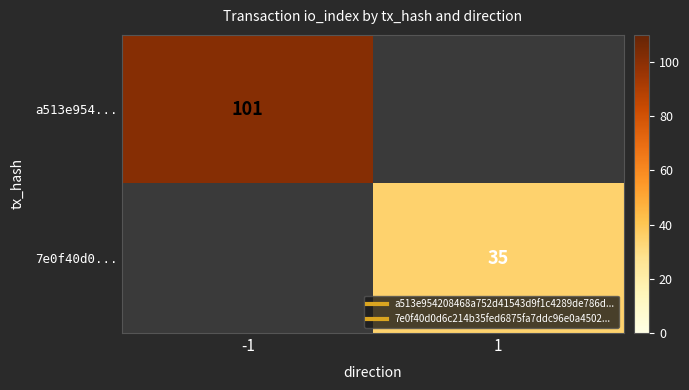

The value of a513e954... at 1 is 55. True or false?

False